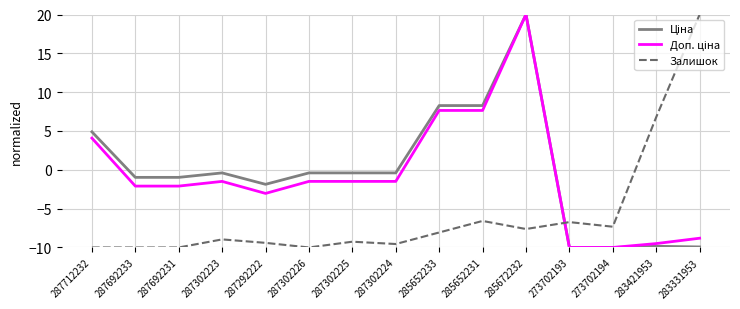

What is the maximum value shown in the chart?

20.0